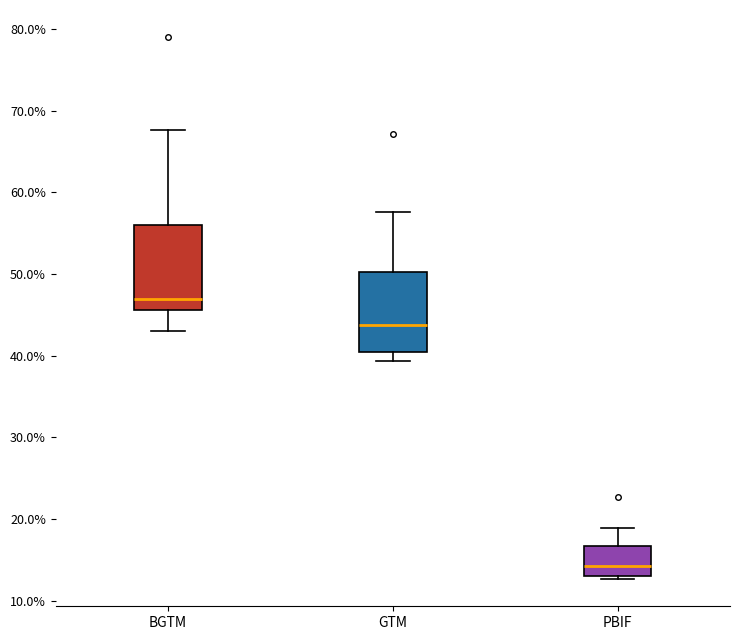

Which box's median line is the lowest?

PBIF